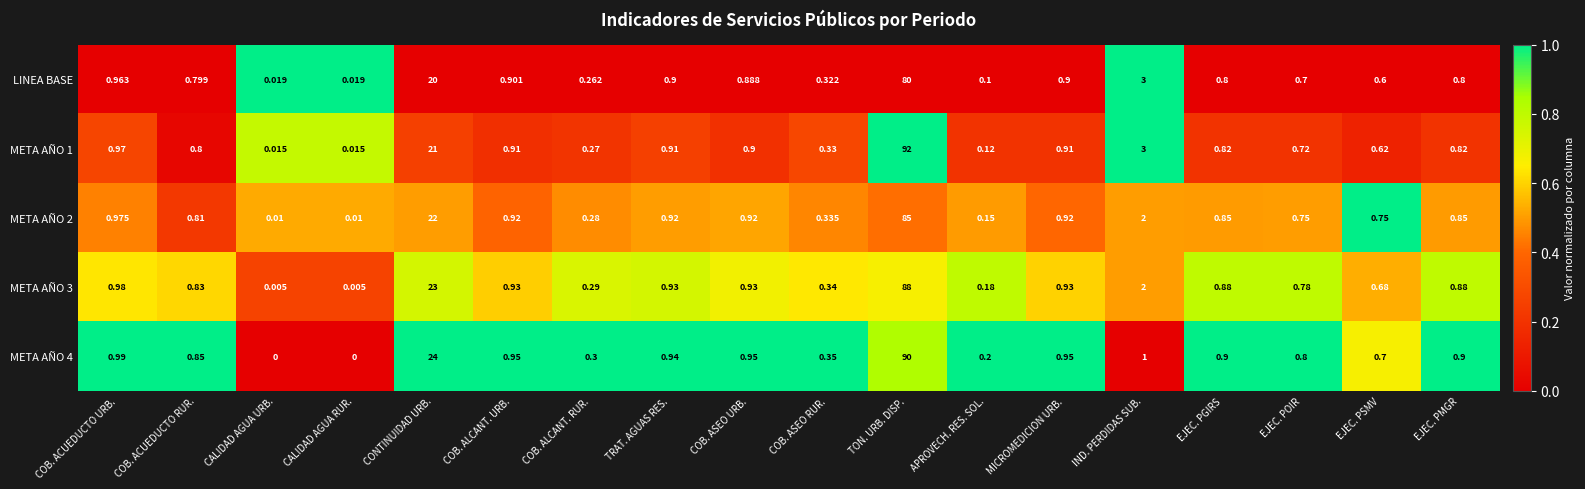

Which series has the largest total across all categories?

META AÑO 1